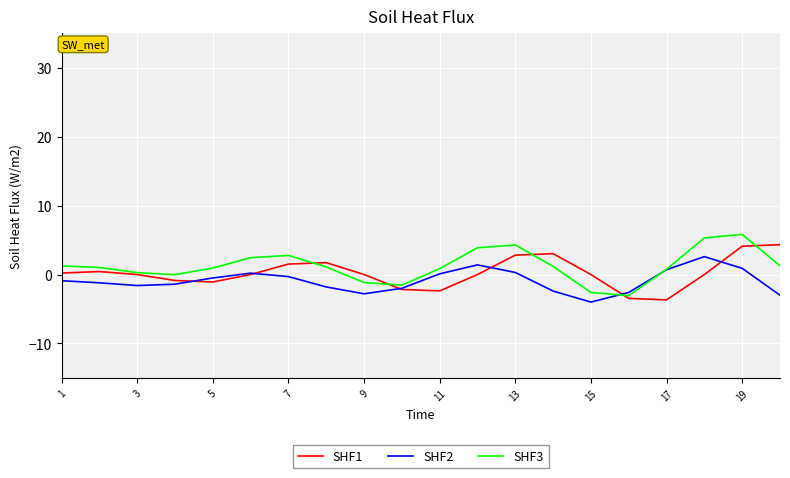

What is the greatest value displayed?

5.8